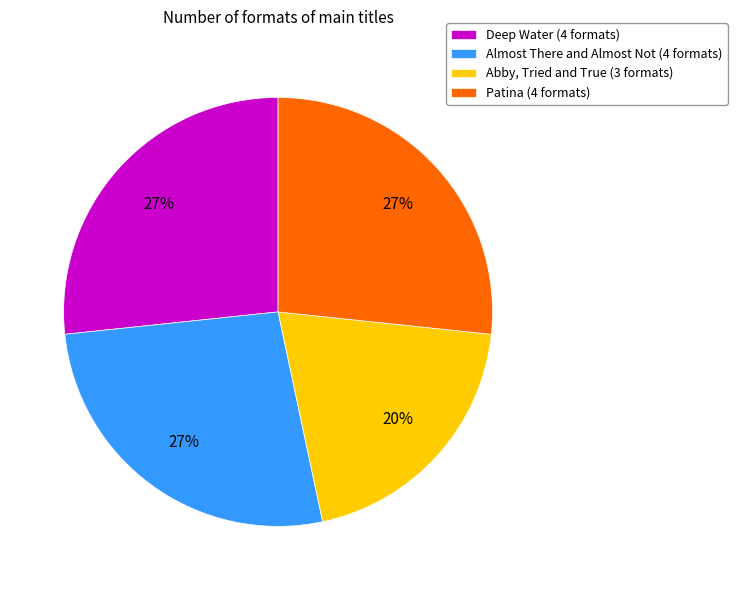

Do Almost There and Almost Not (4 formats) and Deep Water (4 formats) together represent more than half of the pie?

Yes